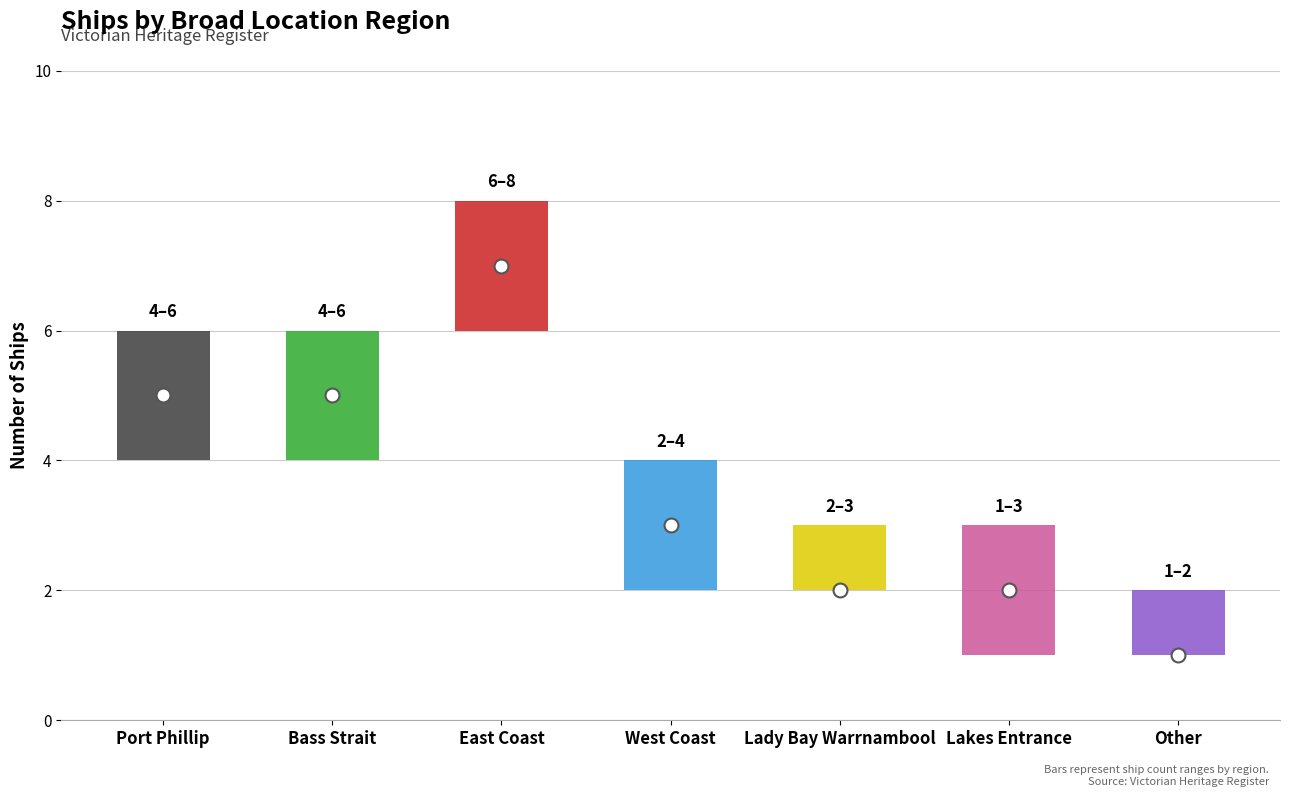

What position from the left is Lakes Entrance?

6